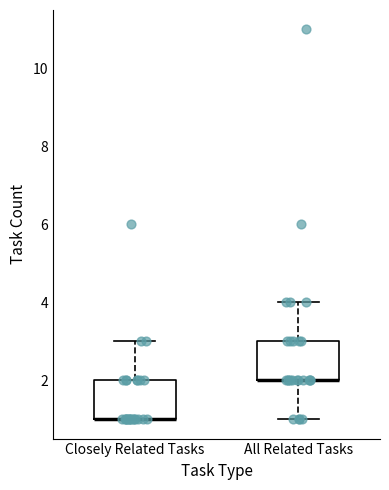

Where is the lower edge of the box for Closely Related Tasks on the y-axis? The values are not printed on the chart, so give them approximately, as read against the axis.

1